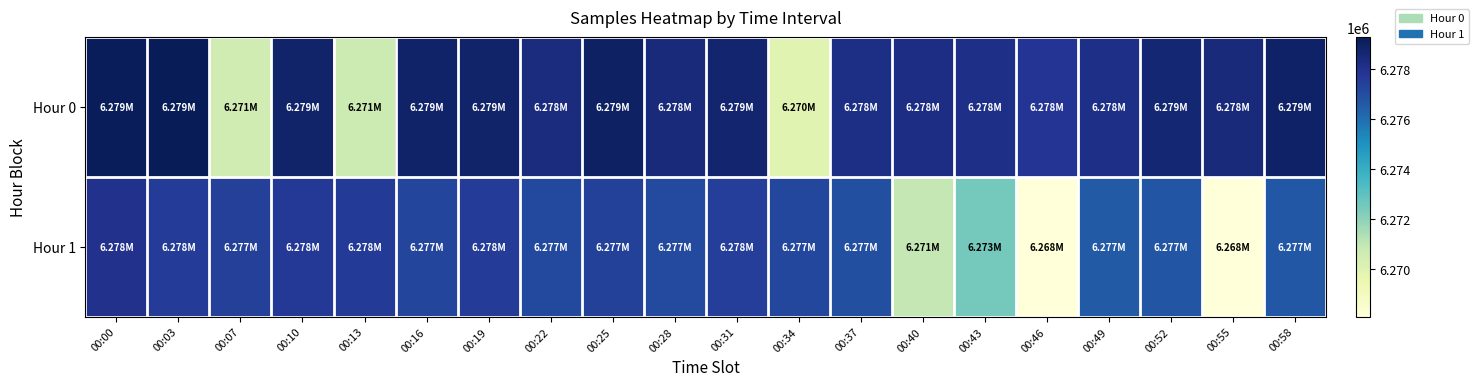

At how many categories does at least one series exceed 6271423?

20